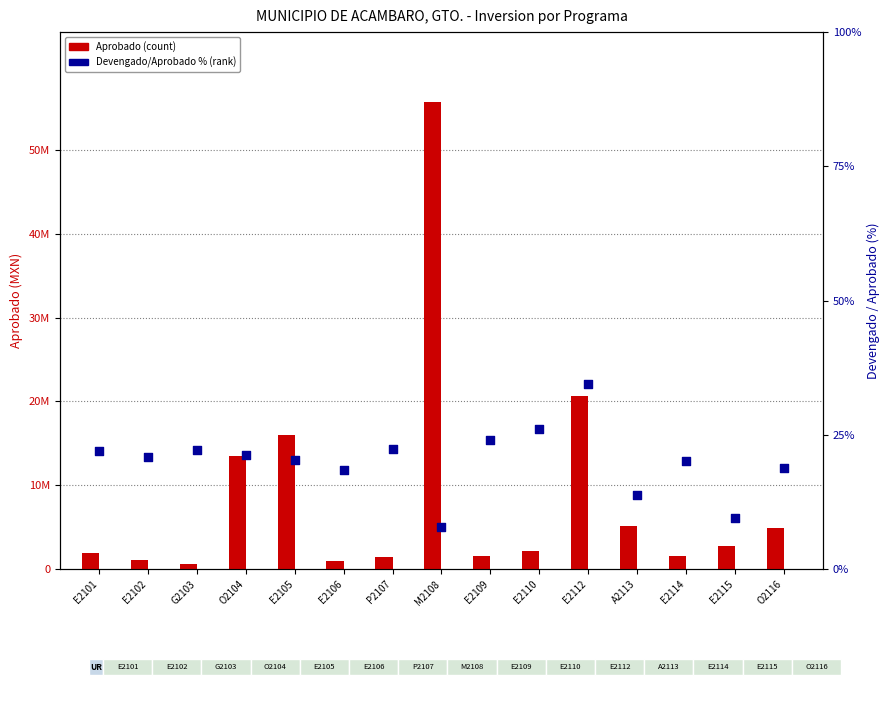

At which category is the sum across all series the highest?

M2108